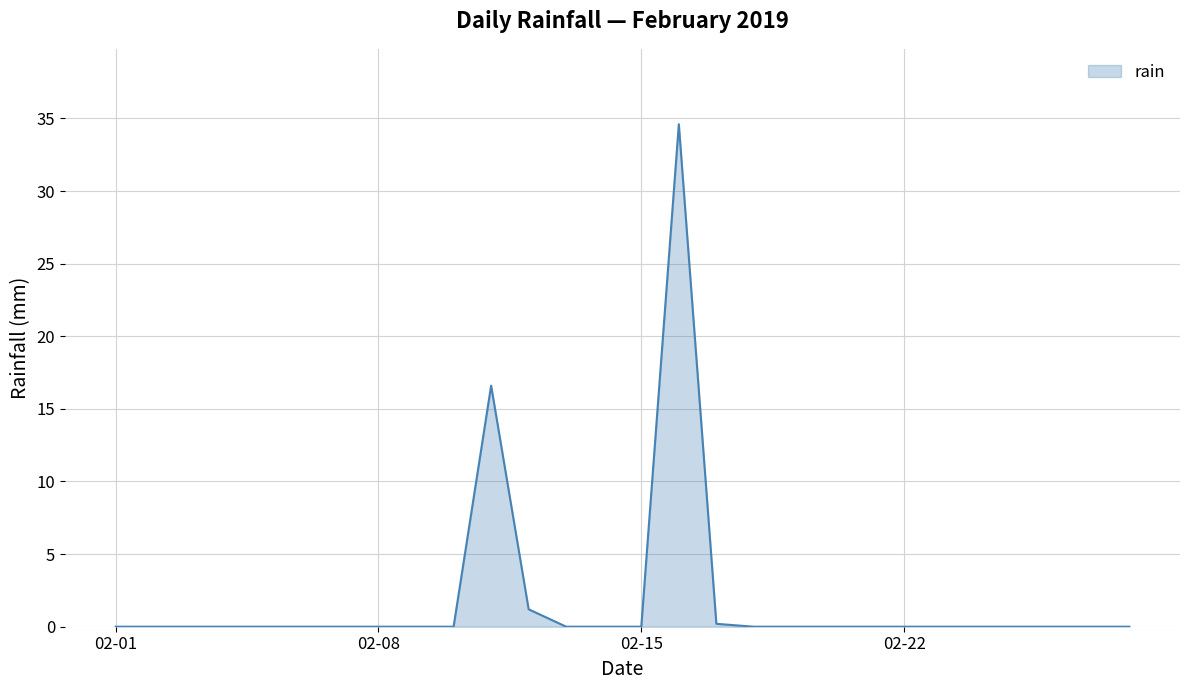

How many distinct data groups are displayed?

1